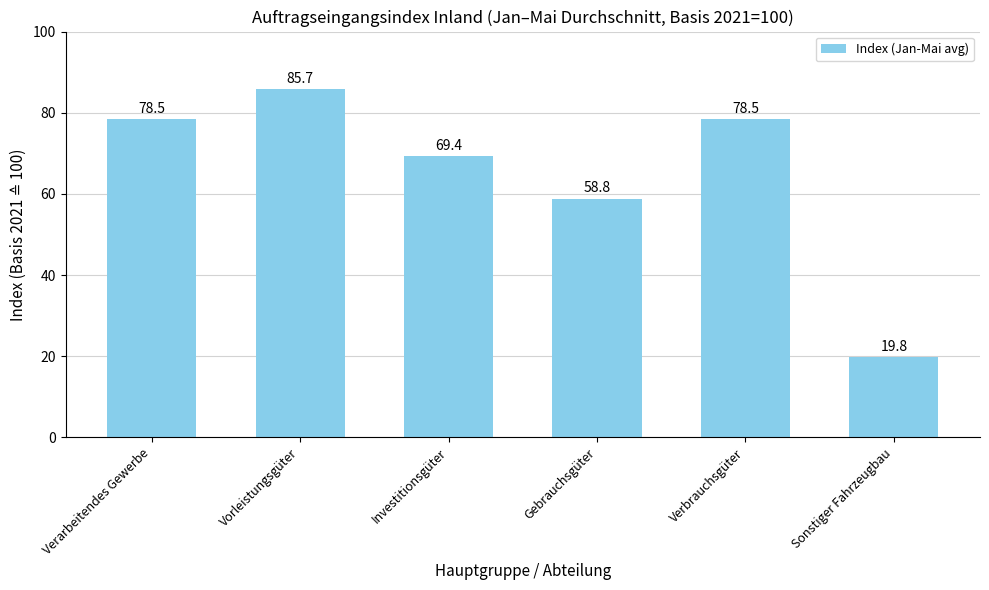

Approximately how many times larger is the value at Verbrauchsgüter compared to Vorleistungsgüter?

0.9